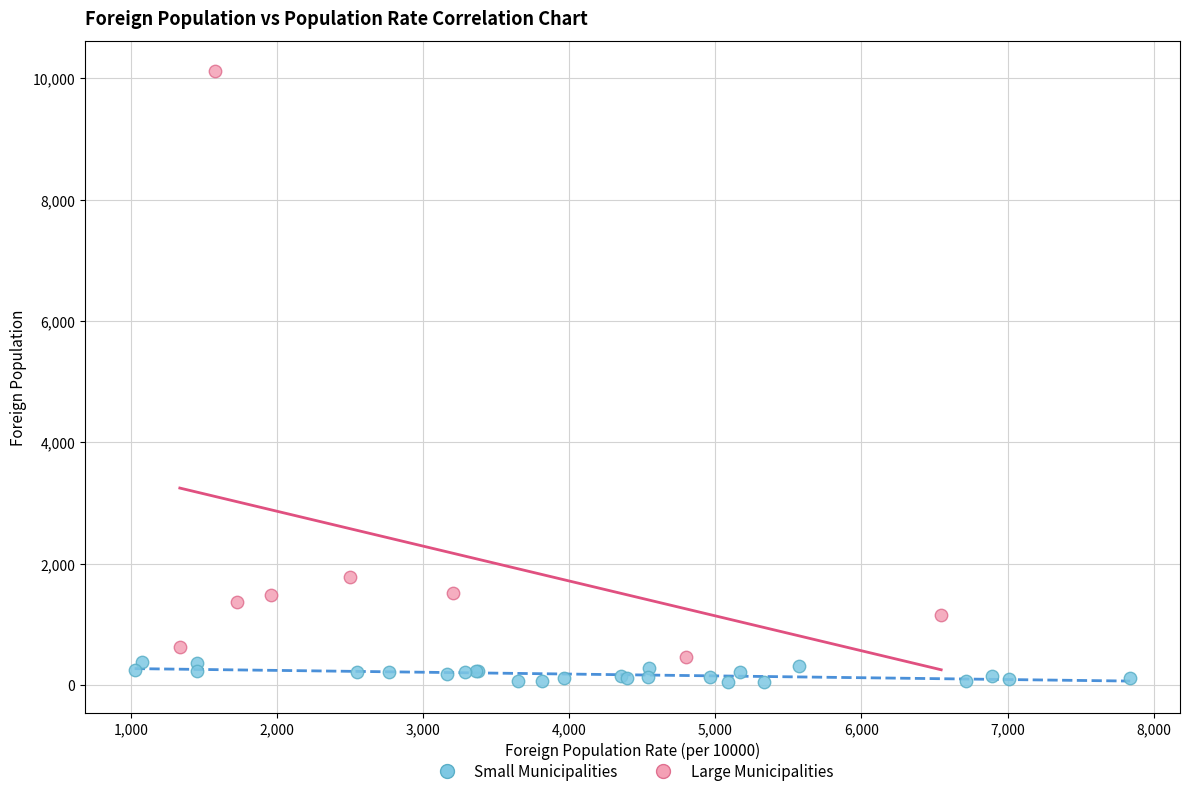

What are all the series names shown in the legend?

Small Municipalities, Large Municipalities